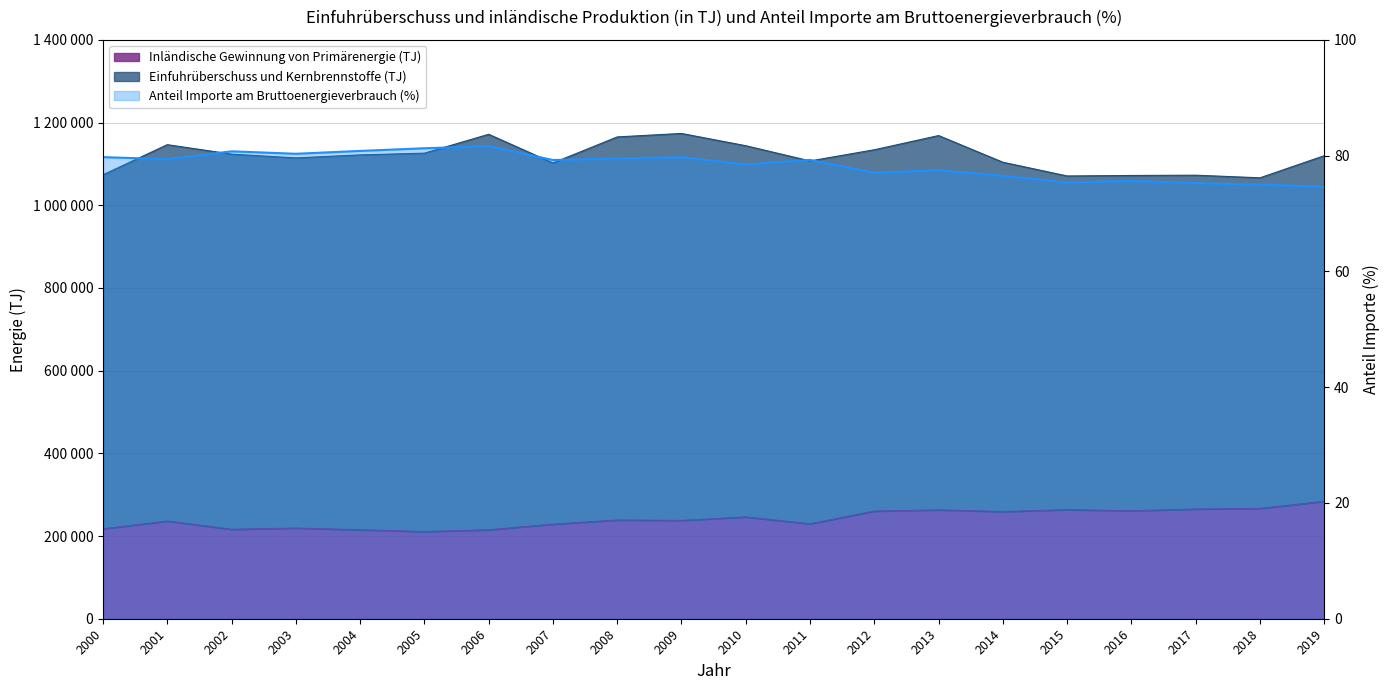

True or false: the data shows 79.7 at 2009.

True